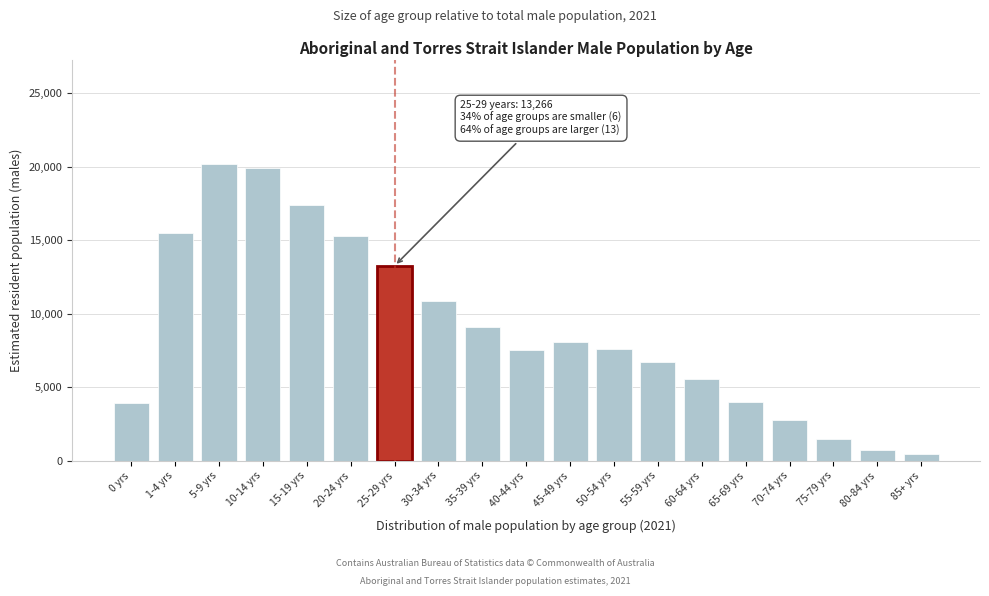

What is the average value?

8969